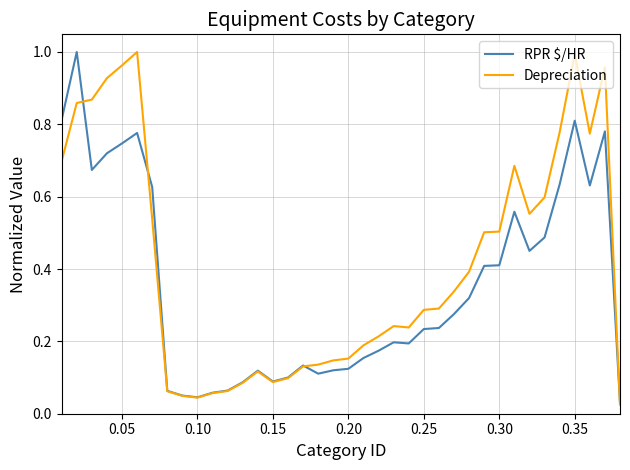

How many lines are shown in the chart?

2